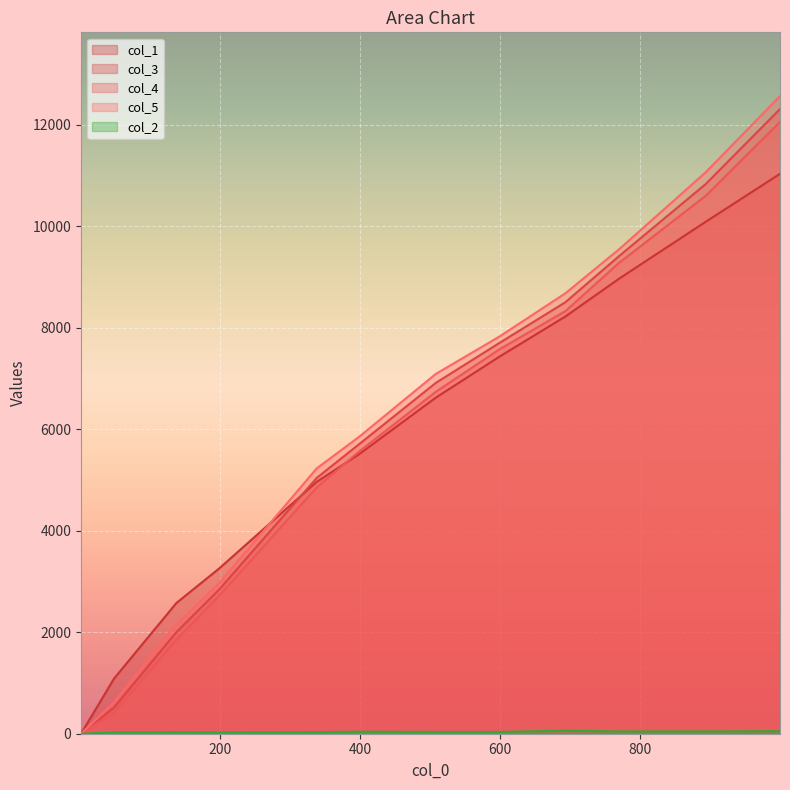

List the series in order of their peak value, lowest first.

col_2, col_1, col_4, col_3, col_5